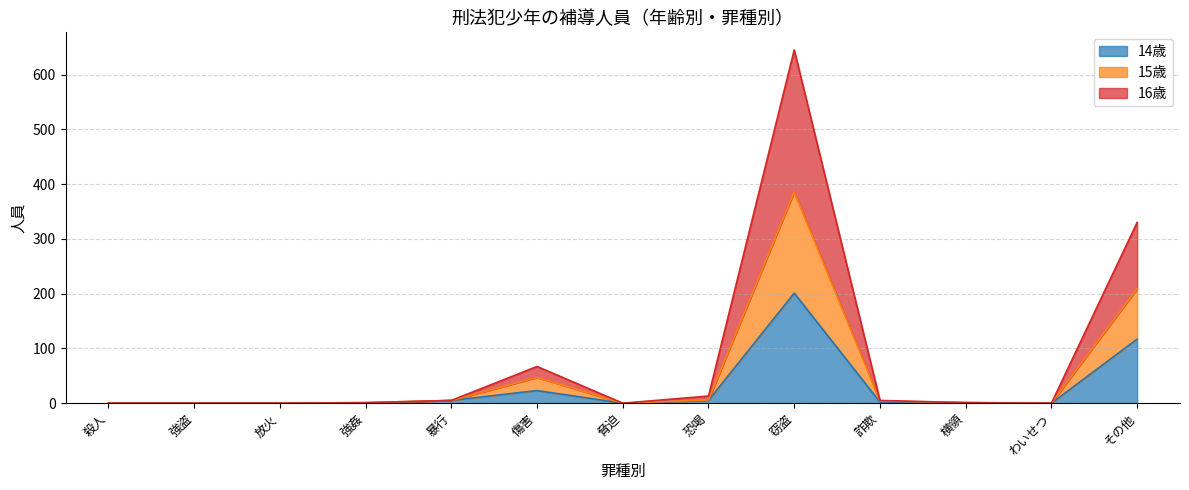

At how many categories does at least one series exceed 112?

2